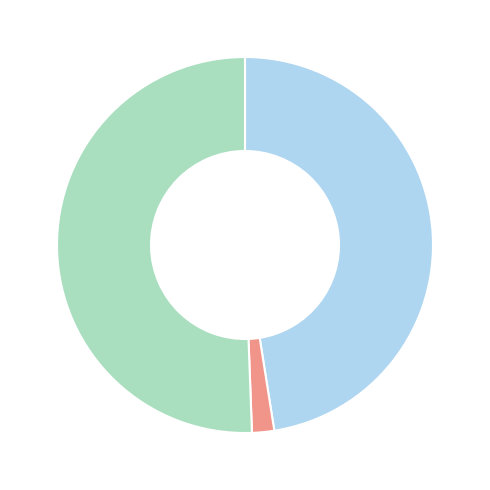

Is there any slice that represents more than half of the pie?

Yes